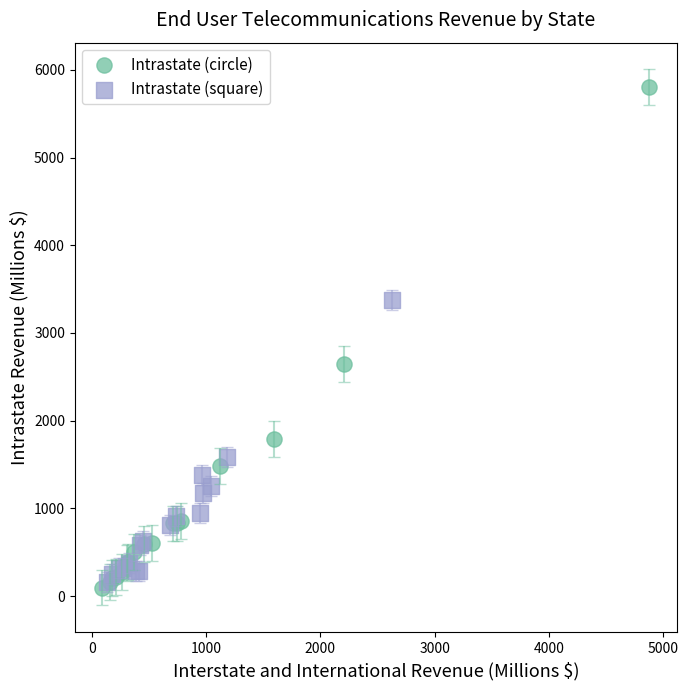

Which series has the largest Y range (max minus min)?

Intrastate (circle)